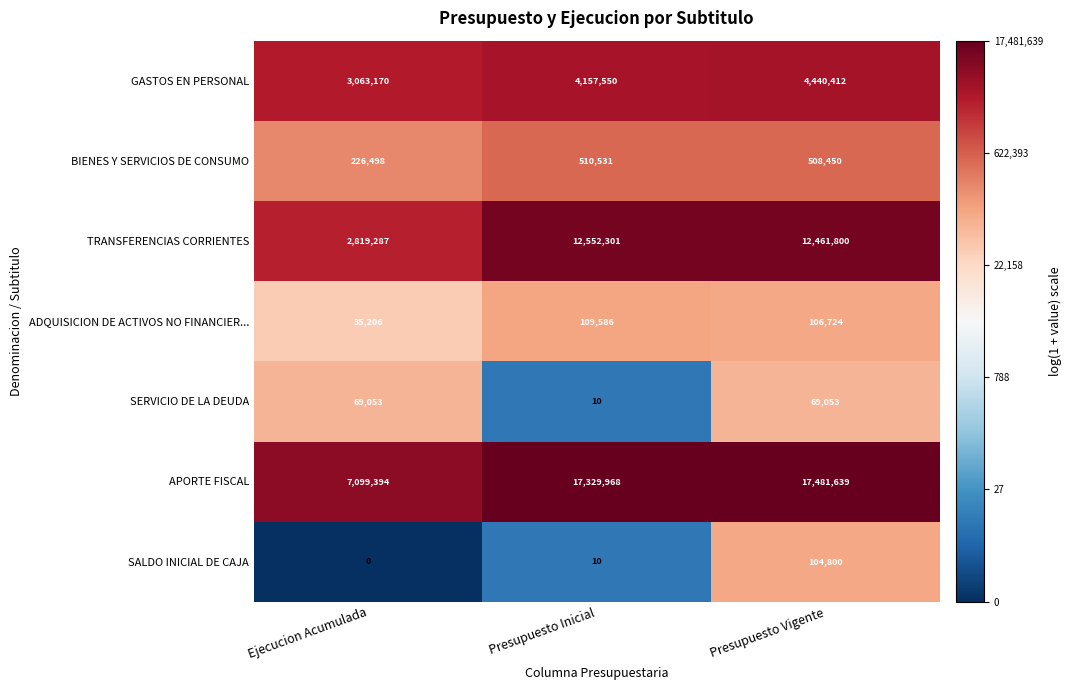

Count the number of categories in the chart.

3